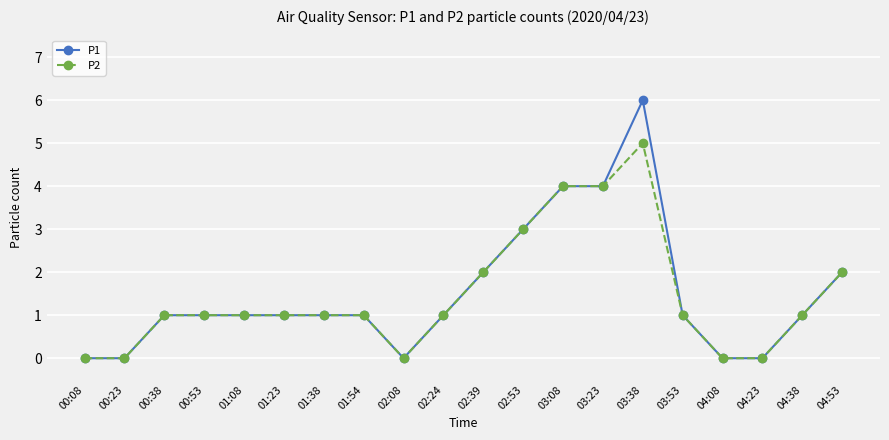

The P1 series shows 1 at 01:08. True or false?

True